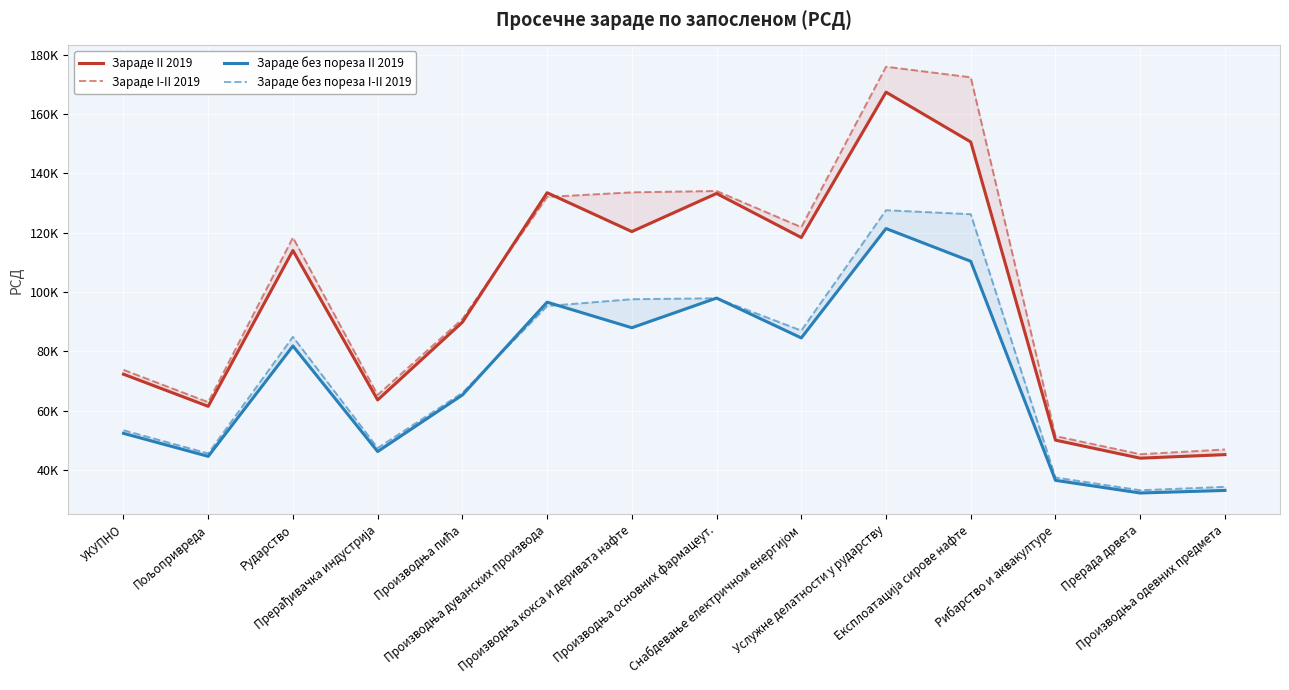

Between УКУПНО and Рударство, which series saw the biggest shift?

Зараде I-II 2019